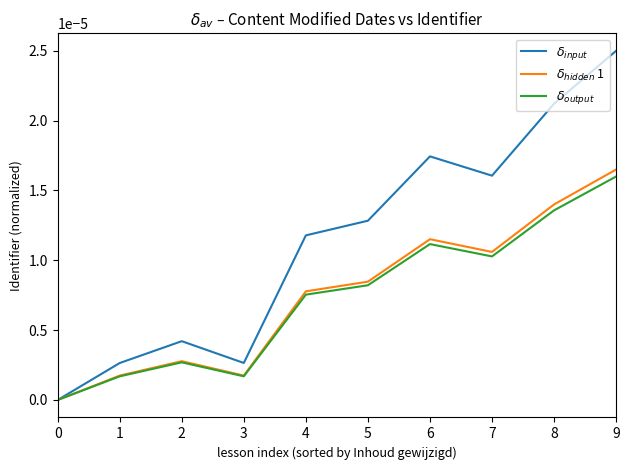

True or false: $\delta_{hidden}$ 1 has more than 1 interior local peaks.

True